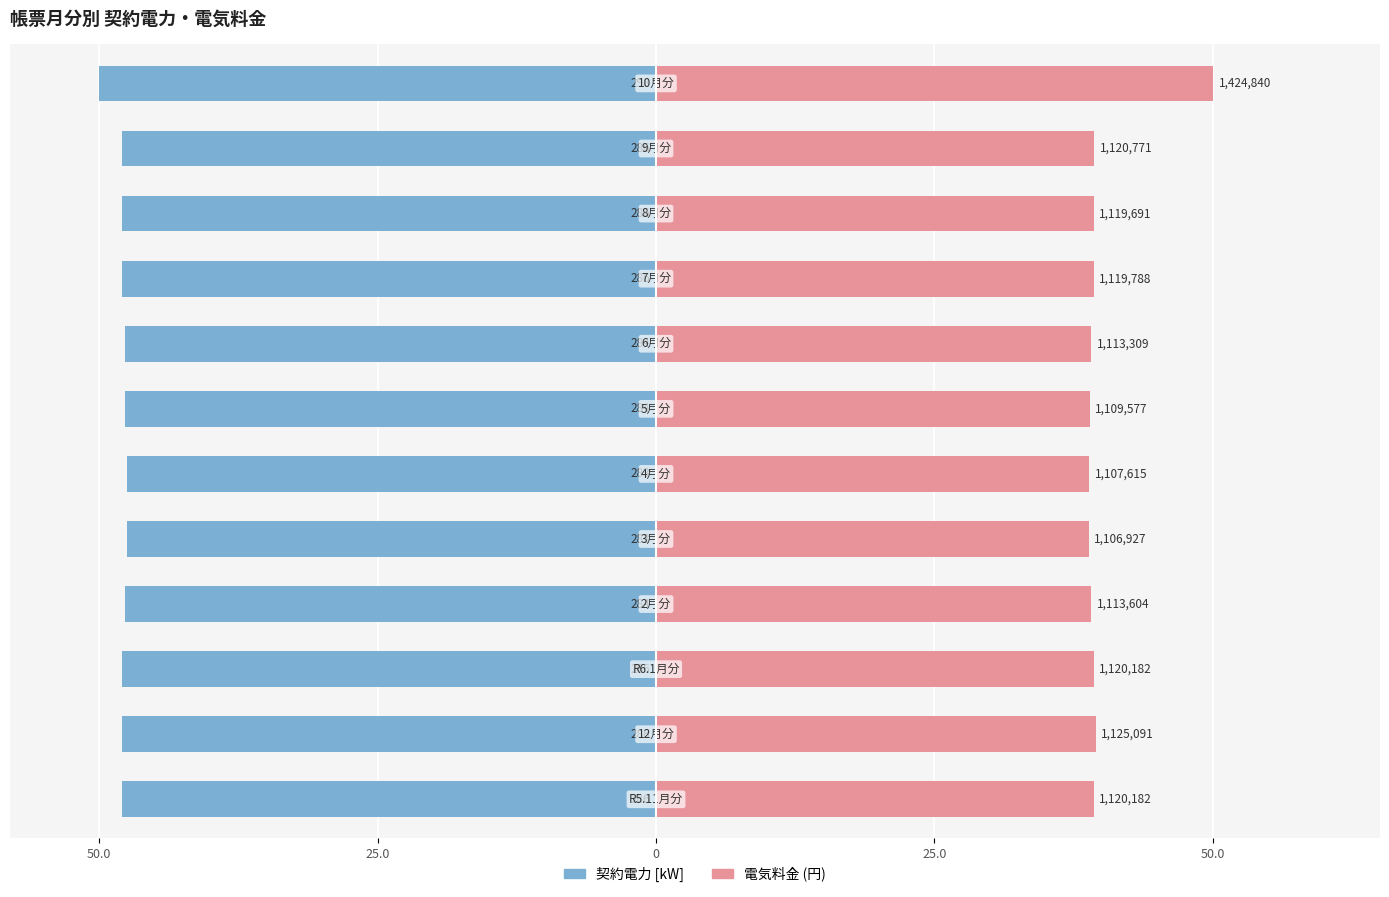

Which series has the largest range (max minus min)?

電気料金 (円)